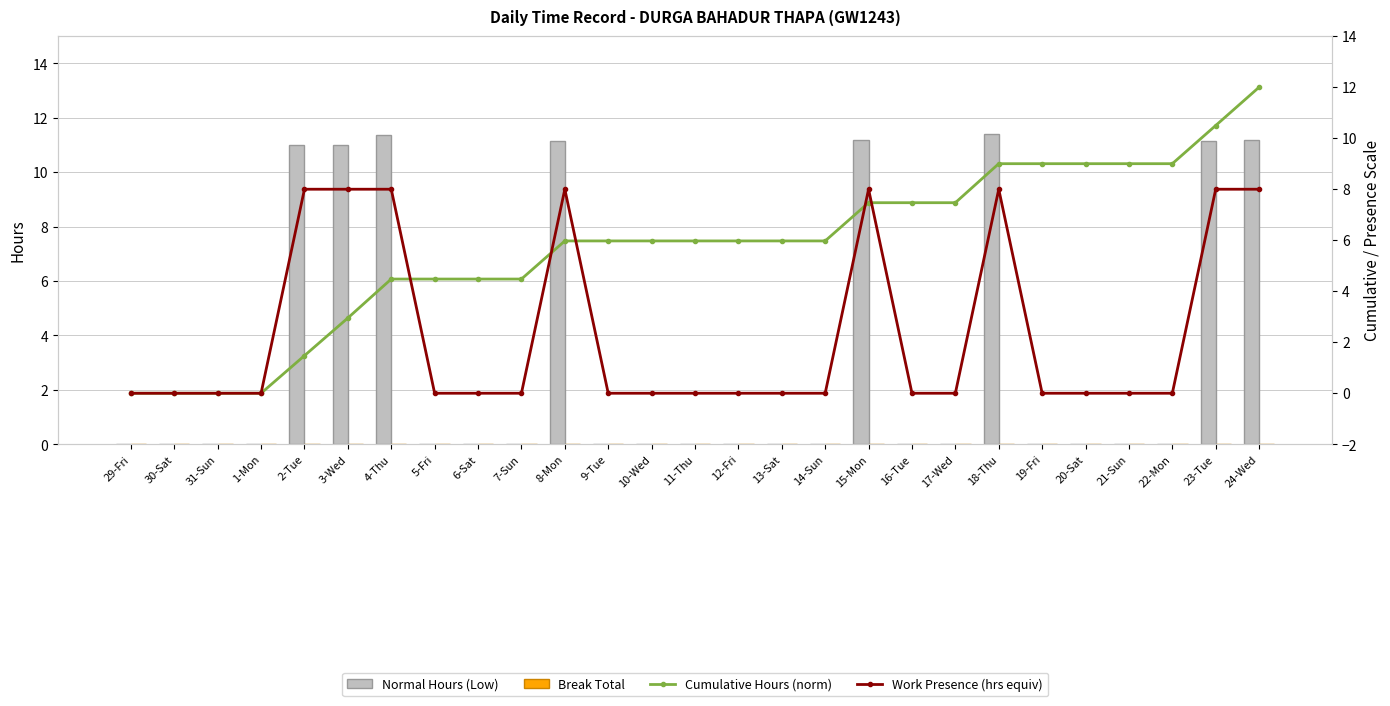

At how many categories does at least one series exceed 10?

8